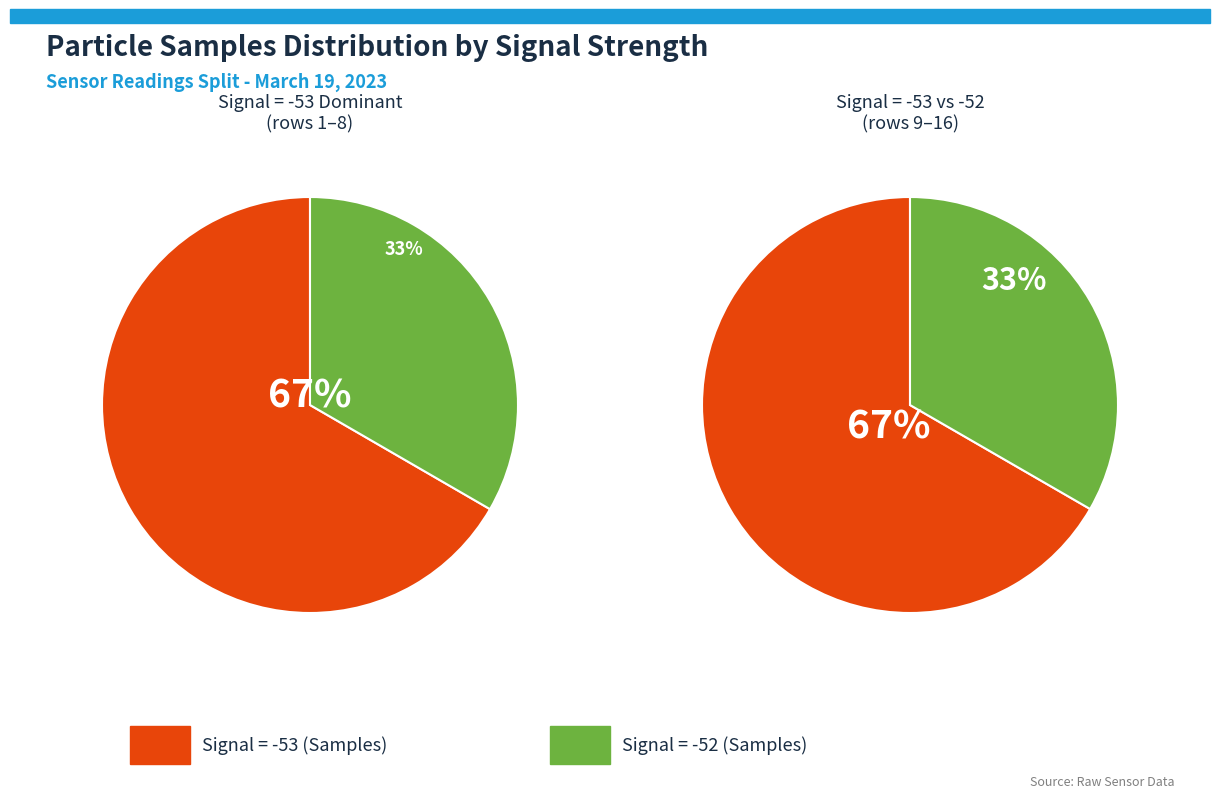

Does Signal -51 account for over 50% of the chart?

No